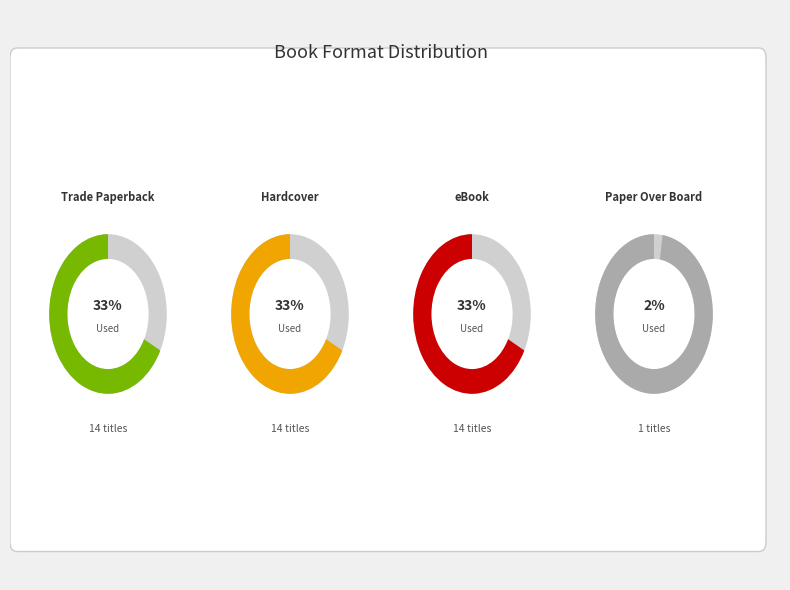

Is the sum of Trade Paperback and Paper Over Board greater than half?

No